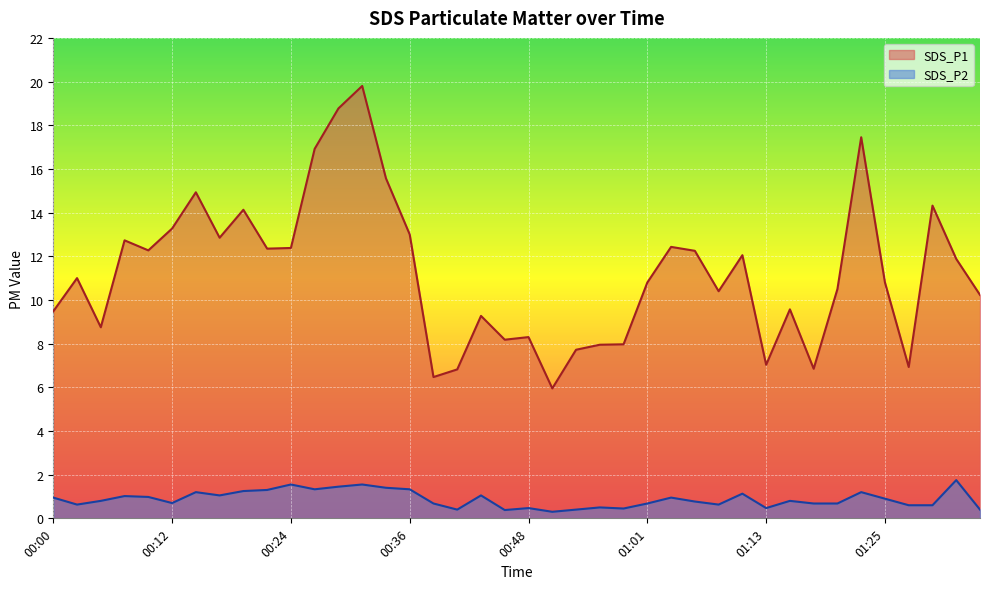

What is the difference between the maximum and minimum values in the SDS_P2 series?

1.4